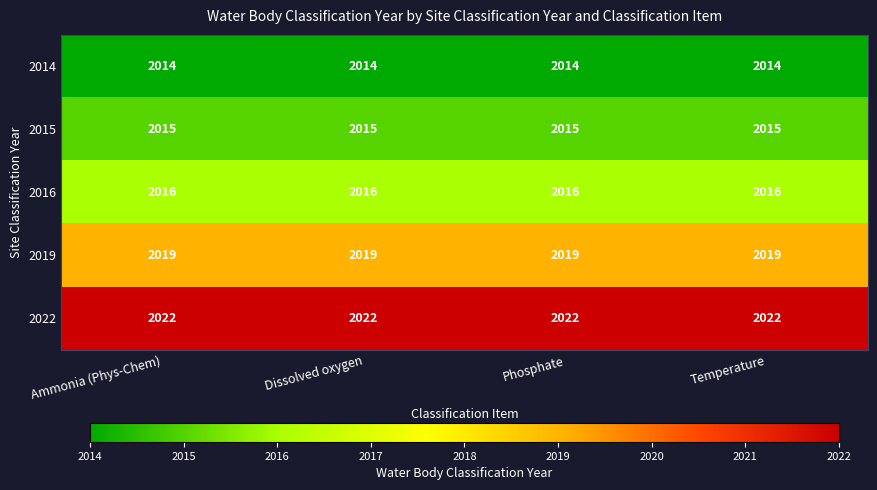

What is the minimum value shown in the chart?

2014